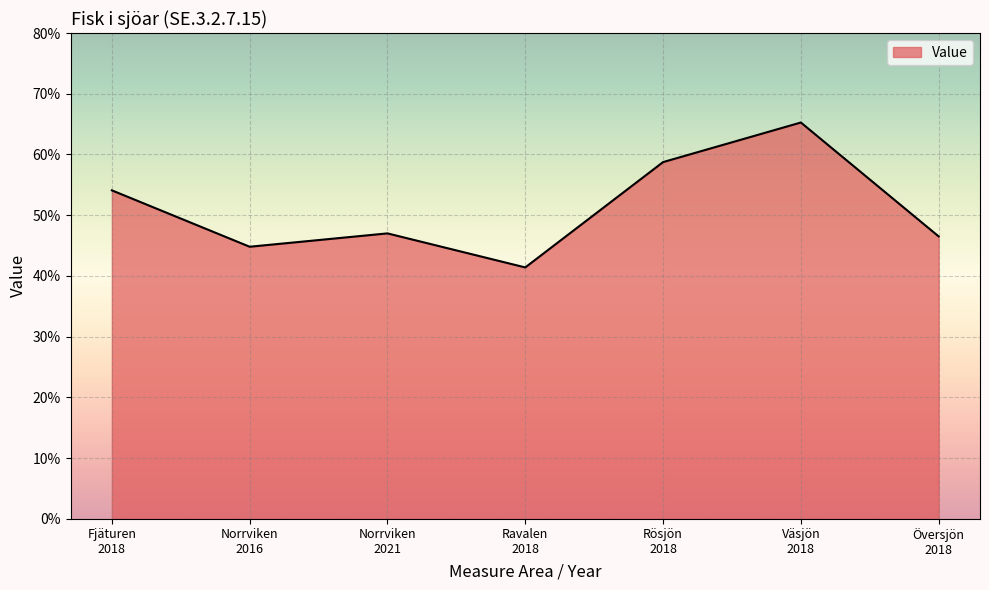

Is this an area chart (filled region under the line)?

Yes